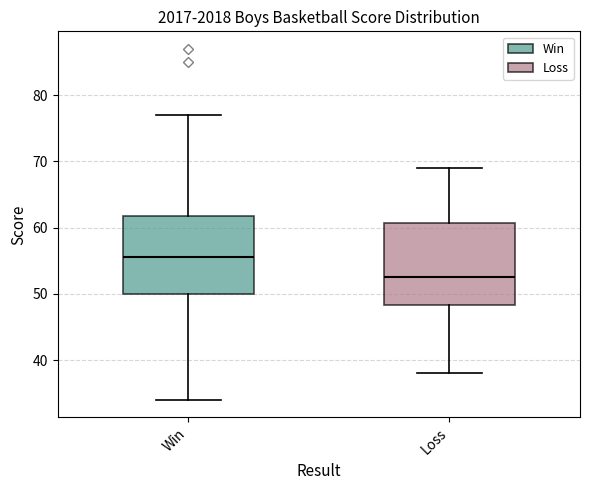

Reading left to right, read every box against the y-axis: the position of its median line, the range the box covers, and the ends of its whiskers. The values are not printed on the chart, so give them approximately, as read against the axis.

Win: median 56, box 50 to 62, whiskers 34 to 77
Loss: median 53, box 48 to 61, whiskers 38 to 69